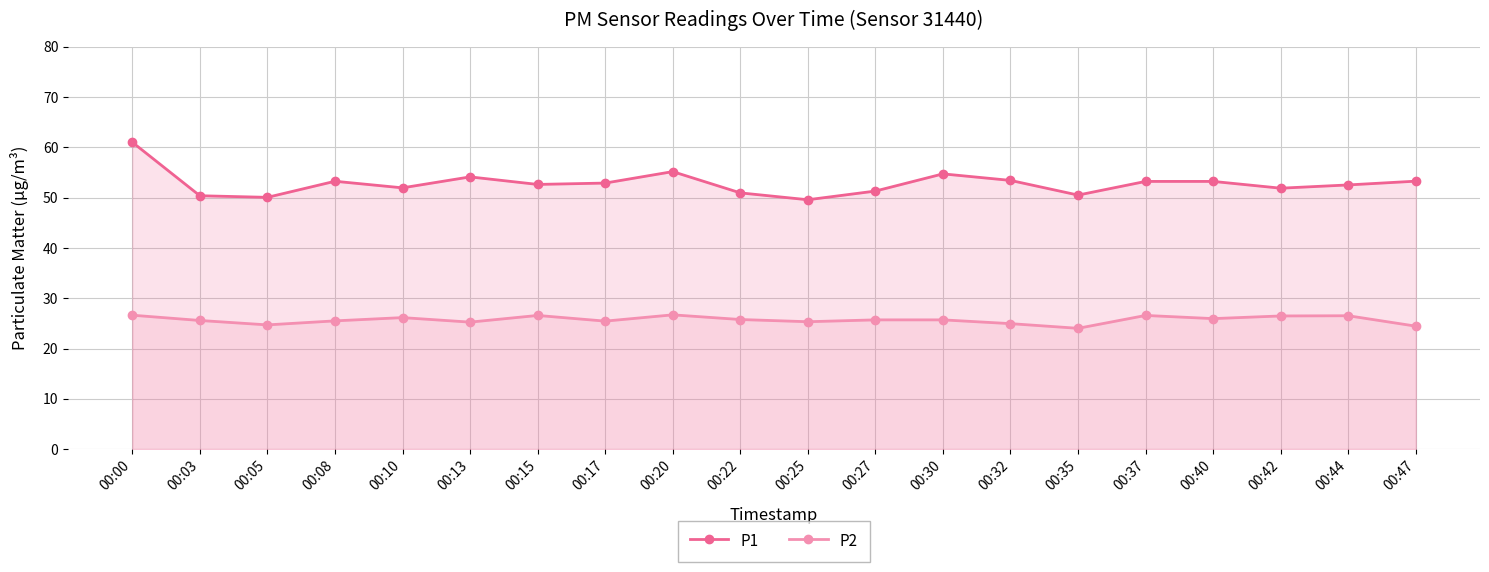

Which series has the largest total across all categories?

P1